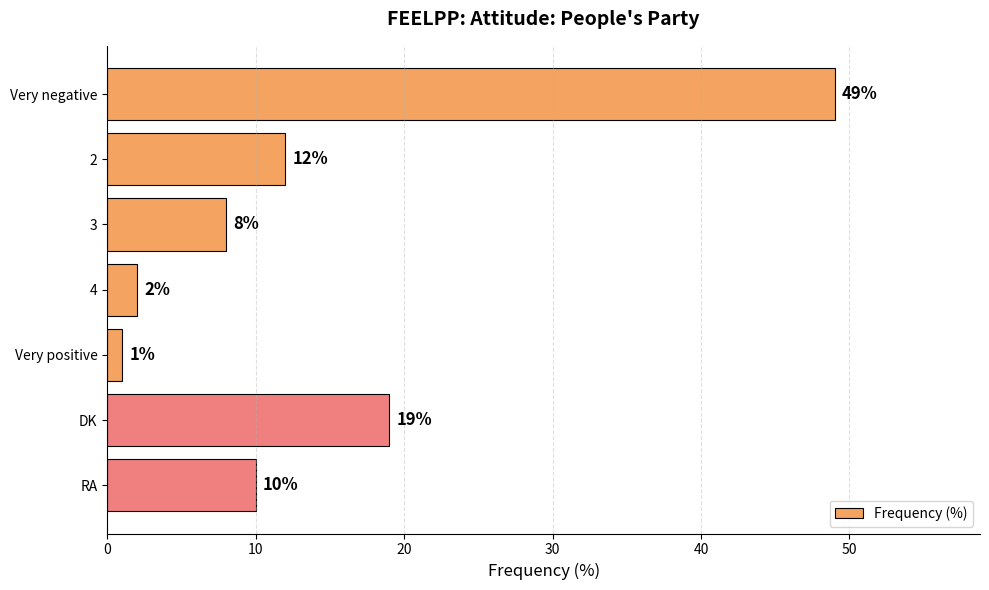

What is the difference between the maximum and minimum values?

48